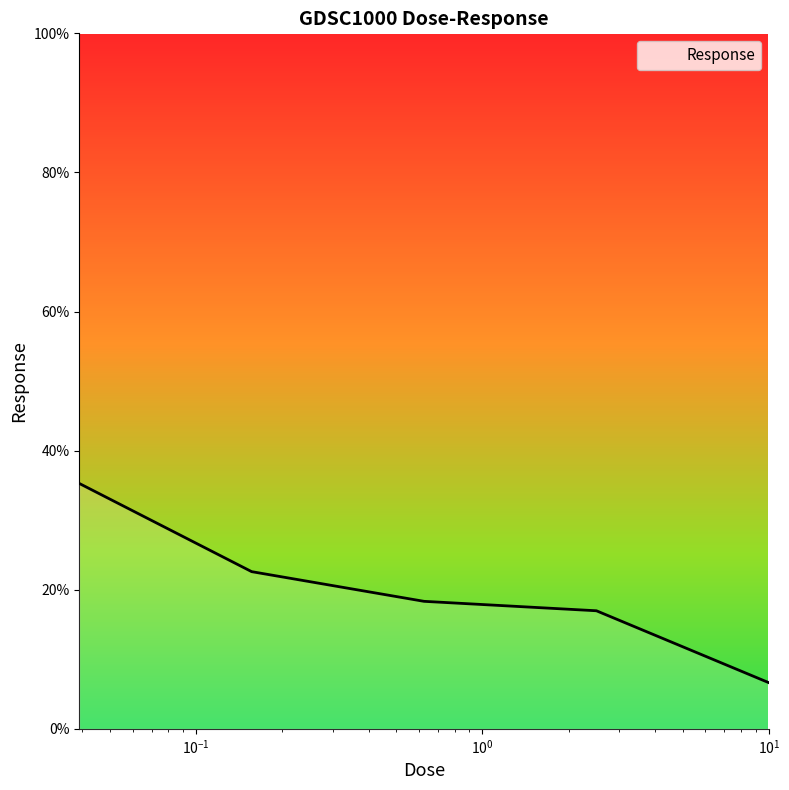

Reading left to right, transcribe all the data shown in this chart.

35.3	22.6	18.3	17.0	6.6